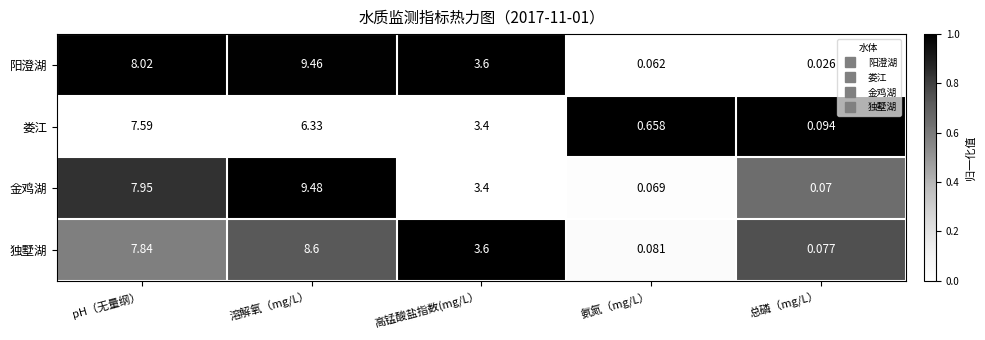

What is the spread (max minus min) of values at 氨氮（mg/L）?

0.6